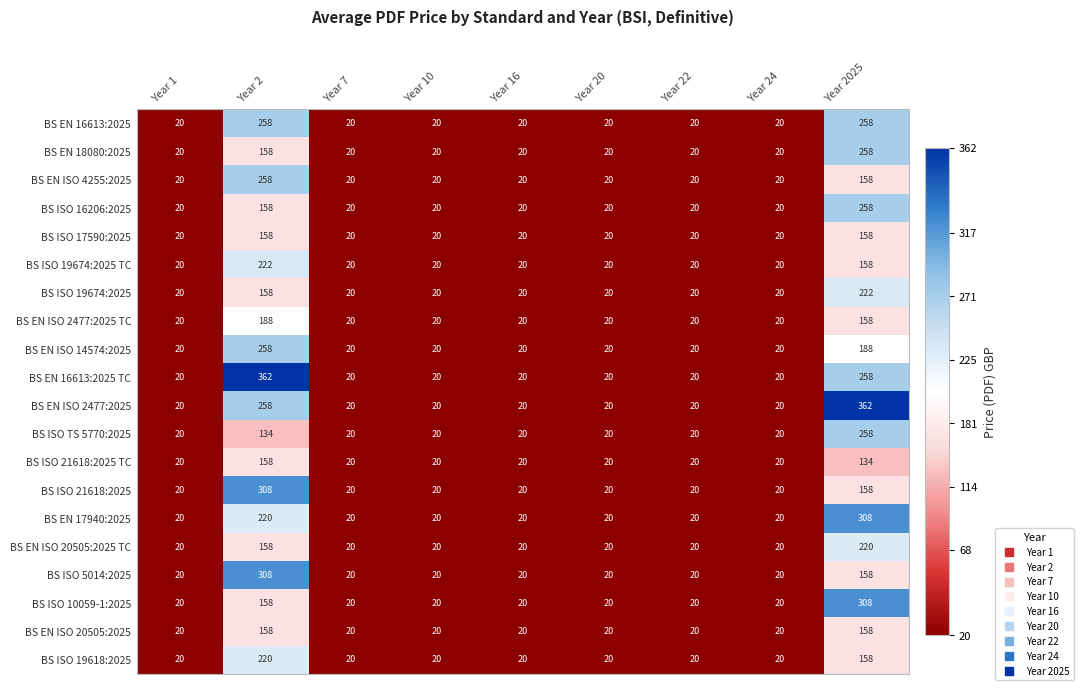

At which category is the sum across all series the highest?

Year 2025